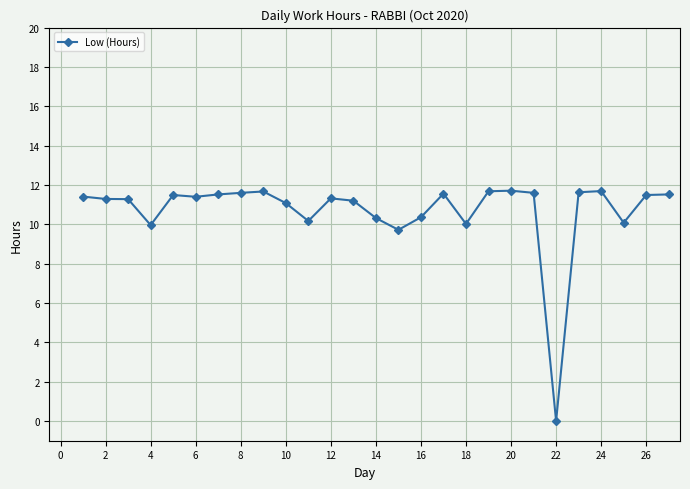

What is the sum of all values?

288.8